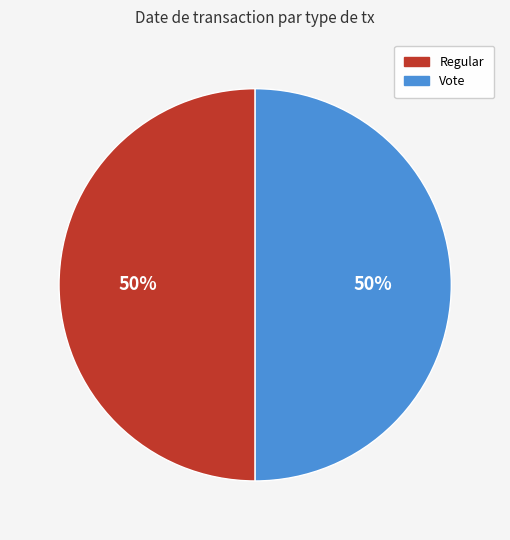

To the nearest percent, what is the average slice percentage?

50%